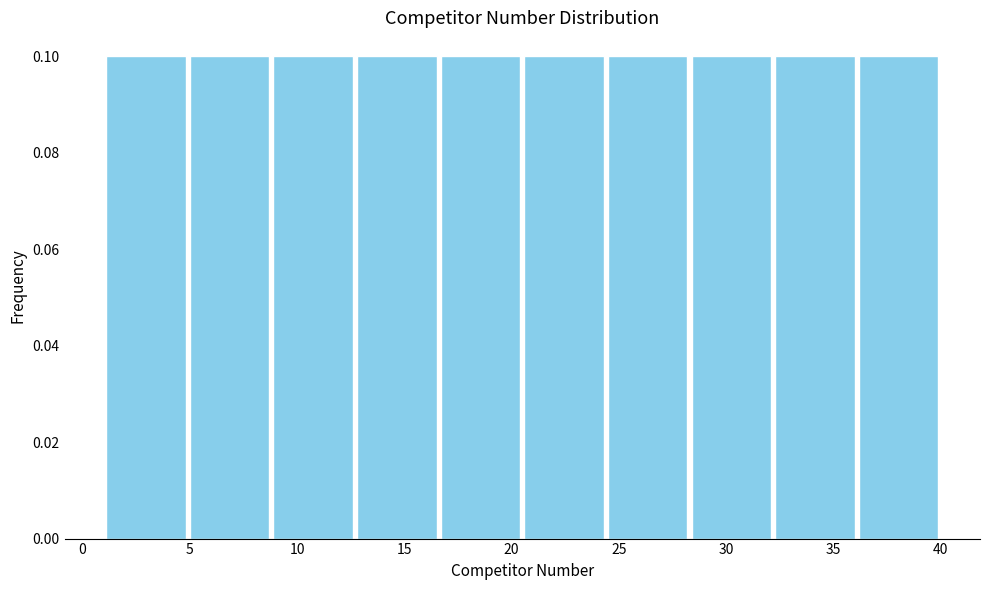

Reading left to right, transcribe this chart: for each bar, give the range it covers on the x-axis and its height. Neither the bar edges nor the heights are printed on the chart, so give them approximately, as read against the axes.

1.0 to 4.9: 0.1
4.9 to 8.8: 0.1
8.8 to 12.7: 0.1
12.7 to 16.6: 0.1
16.6 to 20.5: 0.1
20.5 to 24.4: 0.1
24.4 to 28.3: 0.1
28.3 to 32.2: 0.1
32.2 to 36.1: 0.1
36.1 to 40.0: 0.1